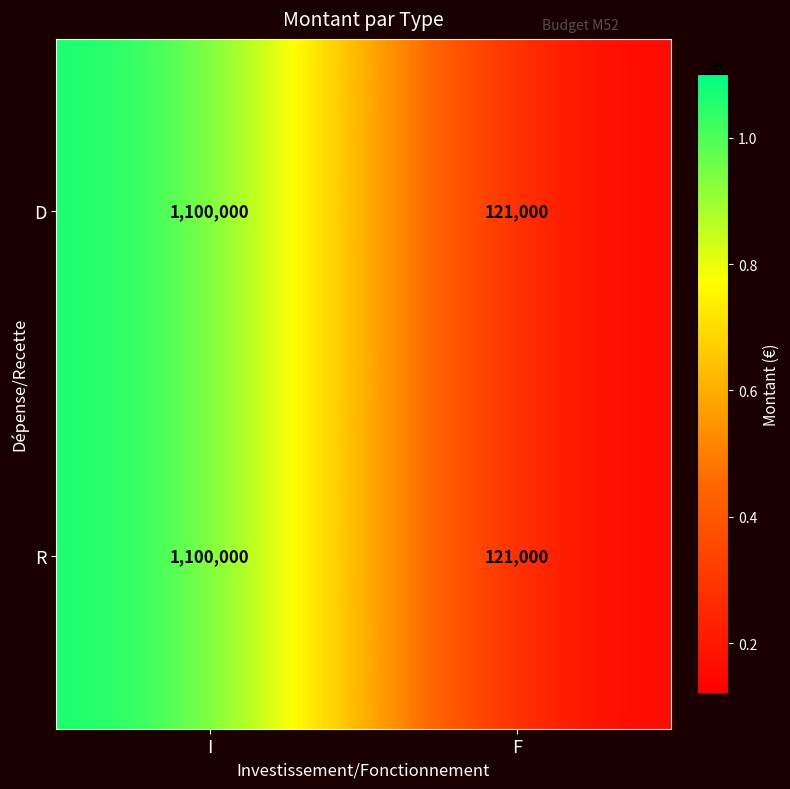

What is the difference between the maximum and minimum values in the R series?

979000